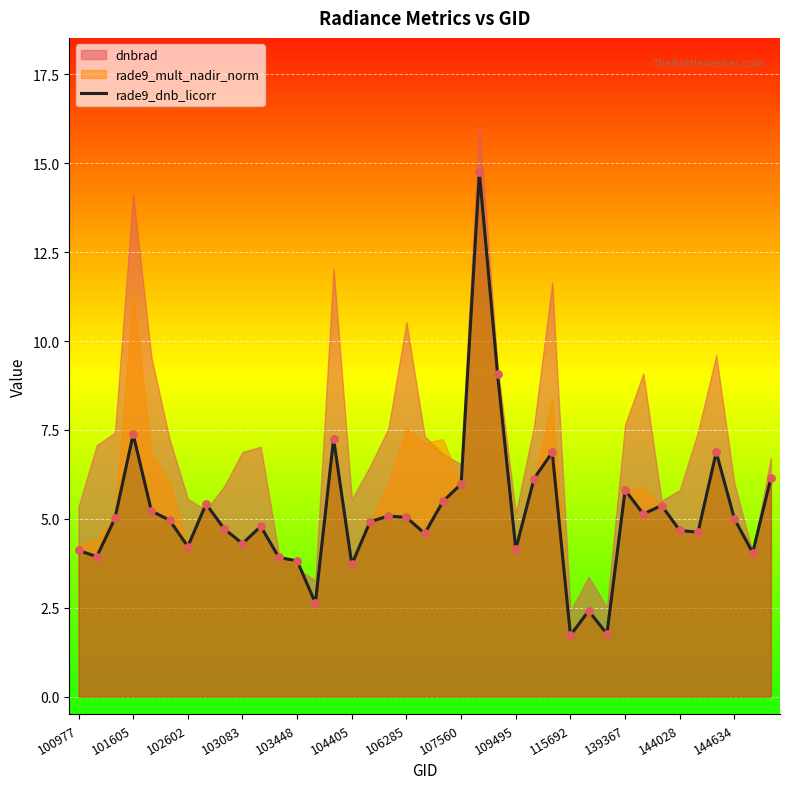

What is the lowest value of the rade9_dnb_licorr series?

1.7